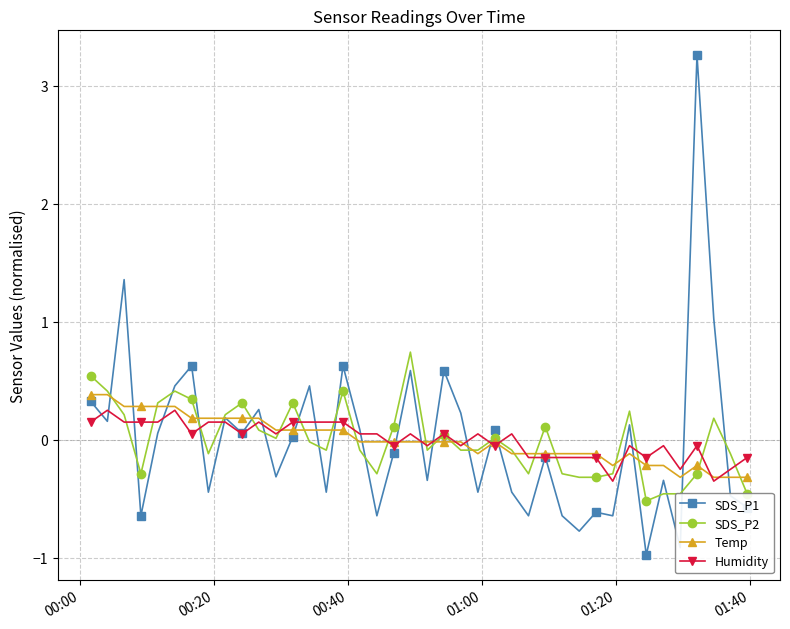

What is the maximum value shown in the chart?

3.3